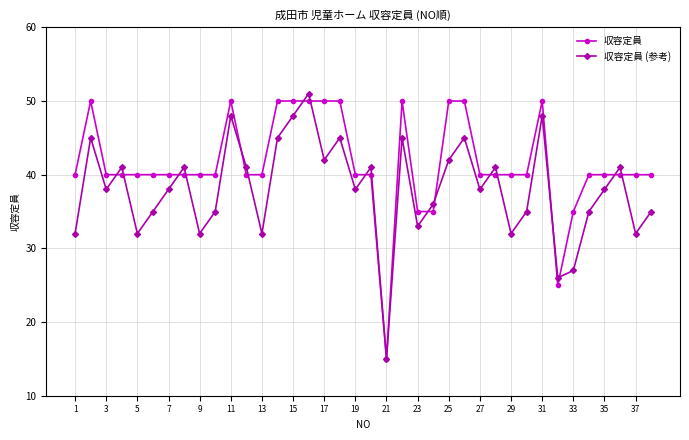

What is the value of the 収容定員 point at the 30th from the left?

40